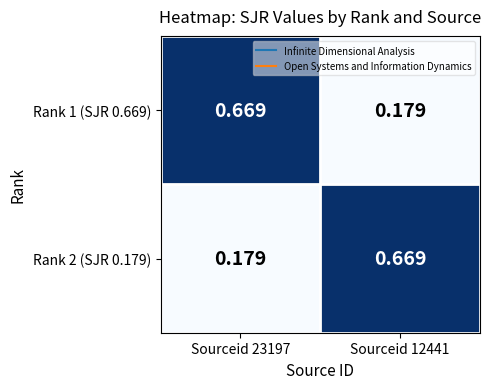

Is the value of Rank 2 (SJR 0.179) at Sourceid 12441 greater than the value of Rank 1 (SJR 0.669) at Sourceid 12441?

Yes